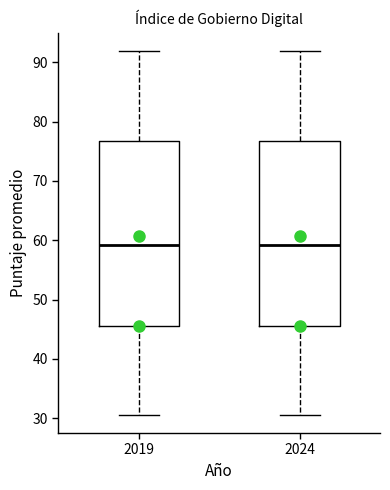

Reading left to right, transcribe this box plot: for each box, give where its median line is, the range the box spans, and where its two whiskers end, as read against the y-axis. The values are not printed on the chart, so give them approximately, as read against the axis.

2019: median 59, box 46 to 77, whiskers 31 to 92
2024: median 59, box 46 to 77, whiskers 31 to 92